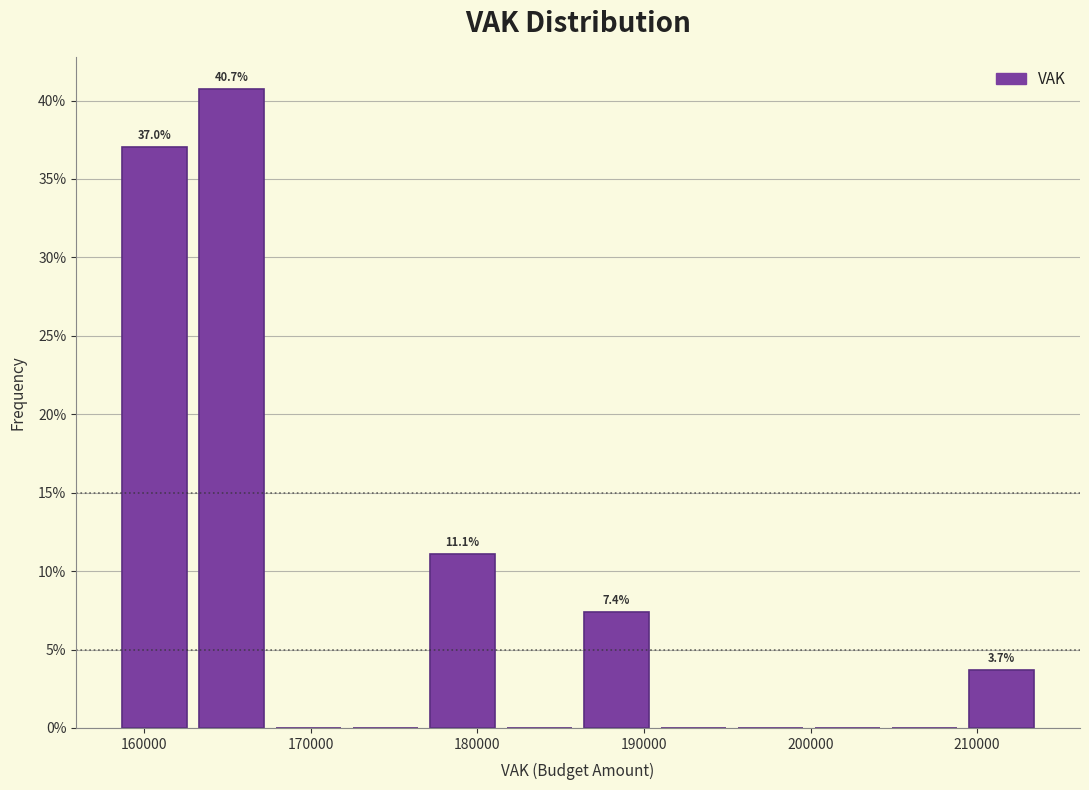

Over which range of the x-axis is the bar tallest?

163000 to 168000